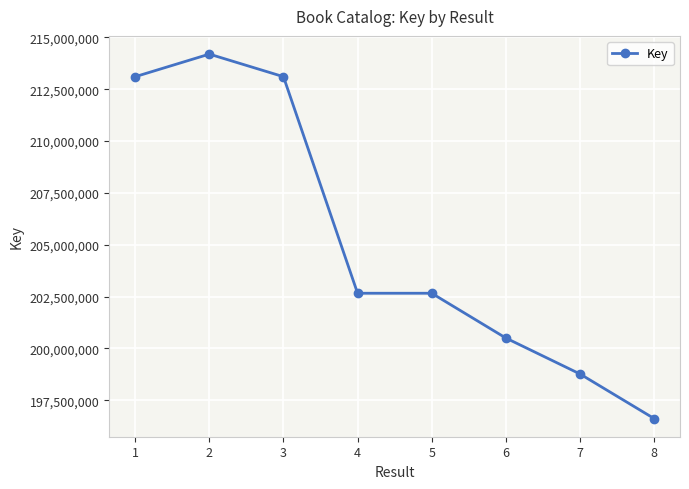

What is the sum of the values at 8 and 4?

399272902